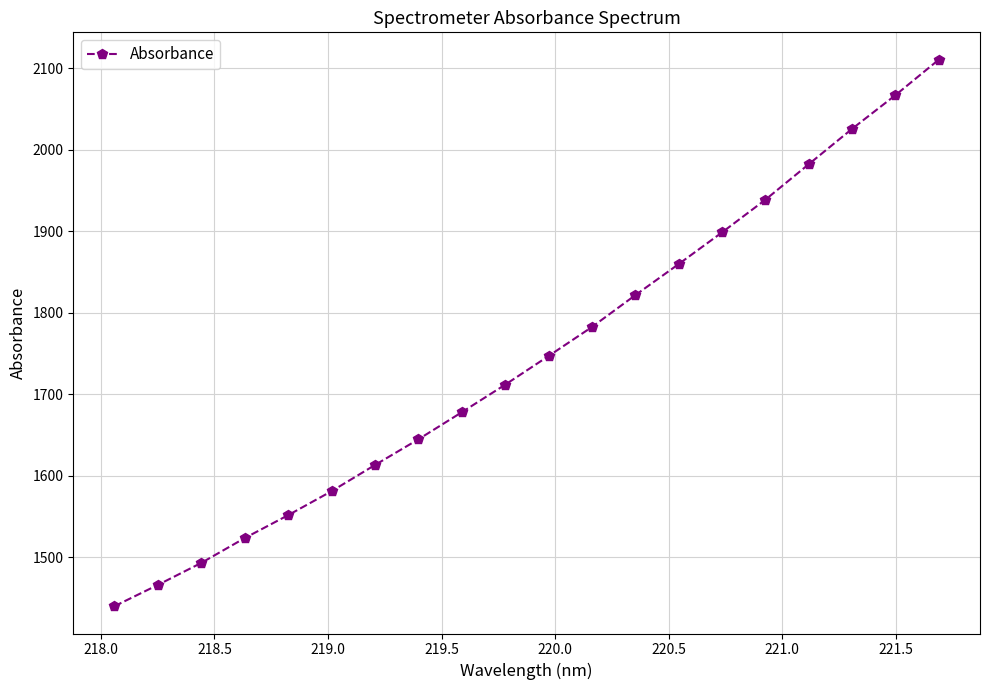

What is the minimum value shown in the chart?

1440.0